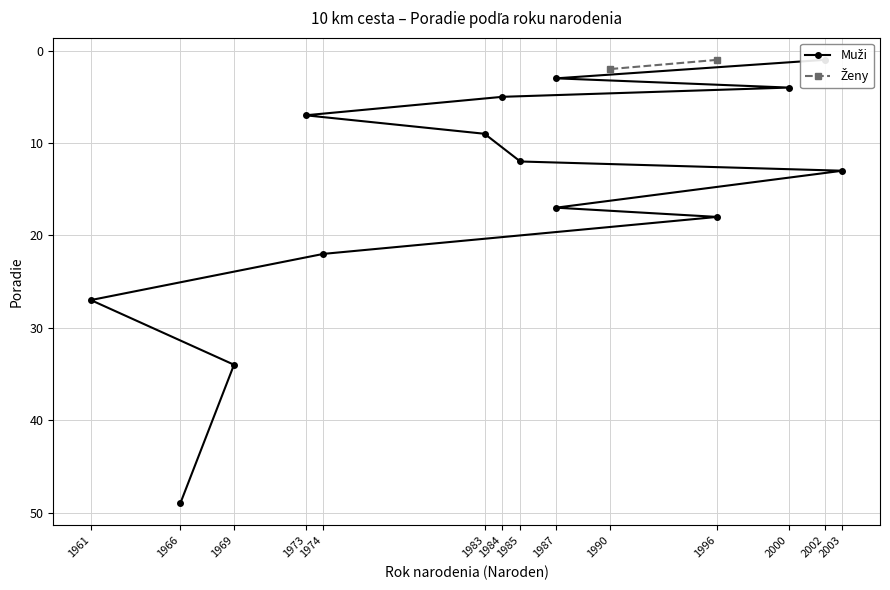

List the labels in order of value, largest first.

1966, 1969, 1961, 1974, 1996, 1987, 2003, 1985, 1983, 1973, 1984, 2000, 1987, 2002